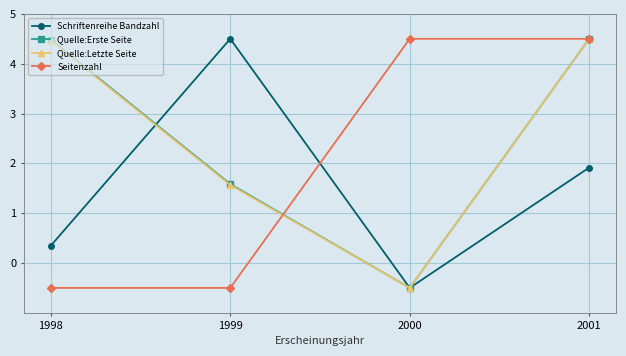

What is the difference between the Quelle:Erste Seite values at 1998 and 2000?

5.0